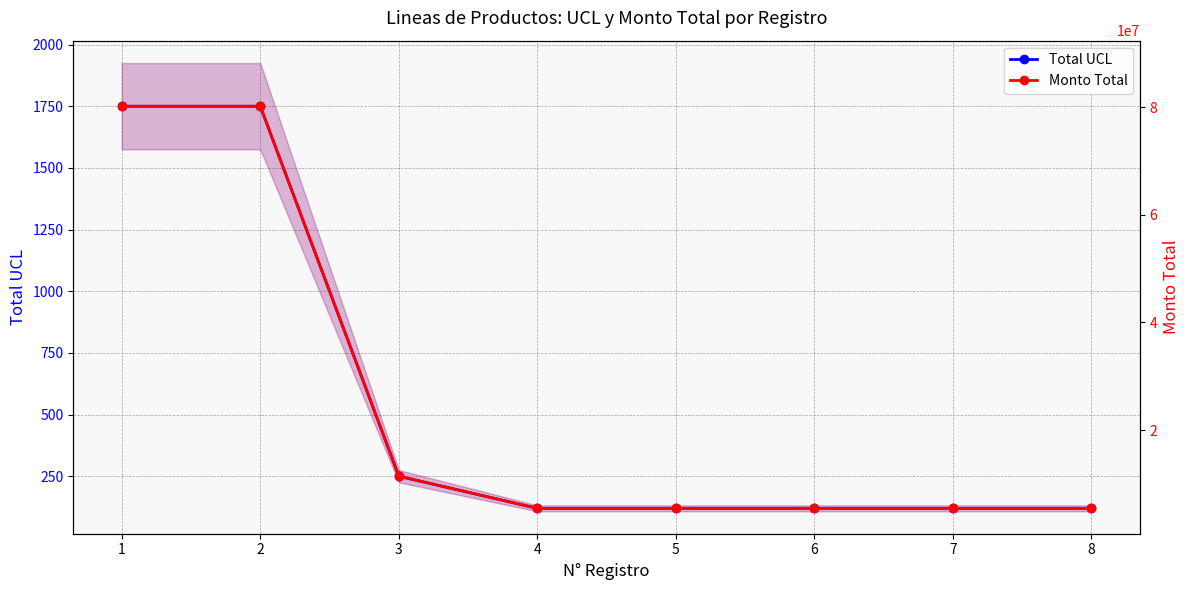

True or false: Monto Total and Total UCL cross at least once.

False